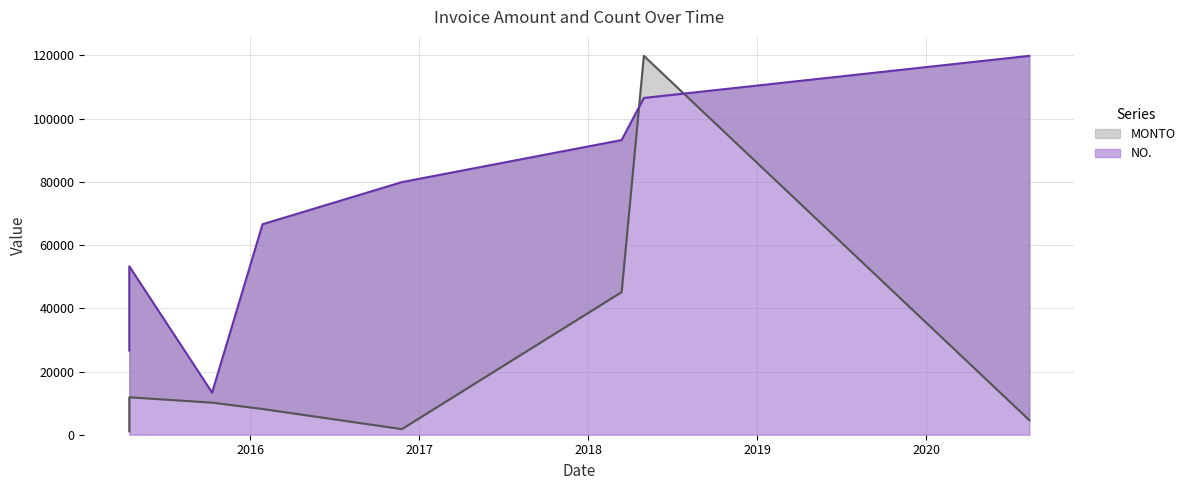

True or false: NO. and MONTO cross at least once.

True